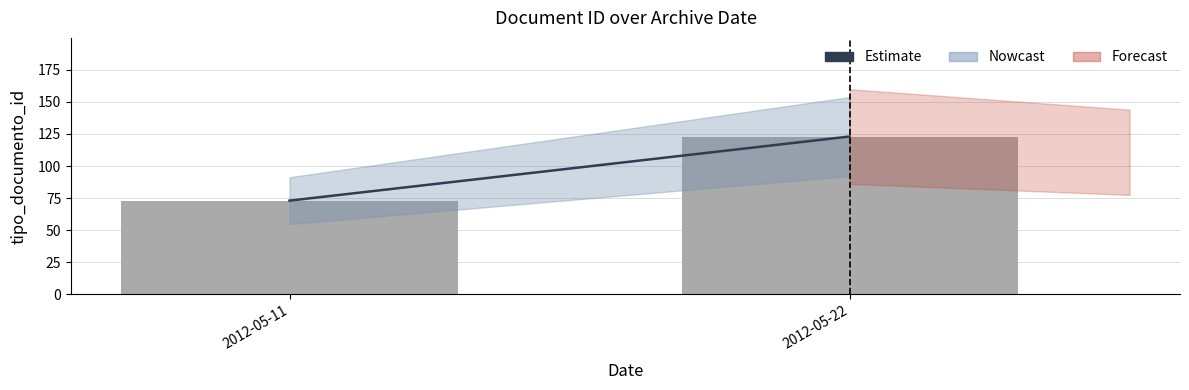

List the labels in order of value, smallest first.

2012-05-11, 2012-05-22